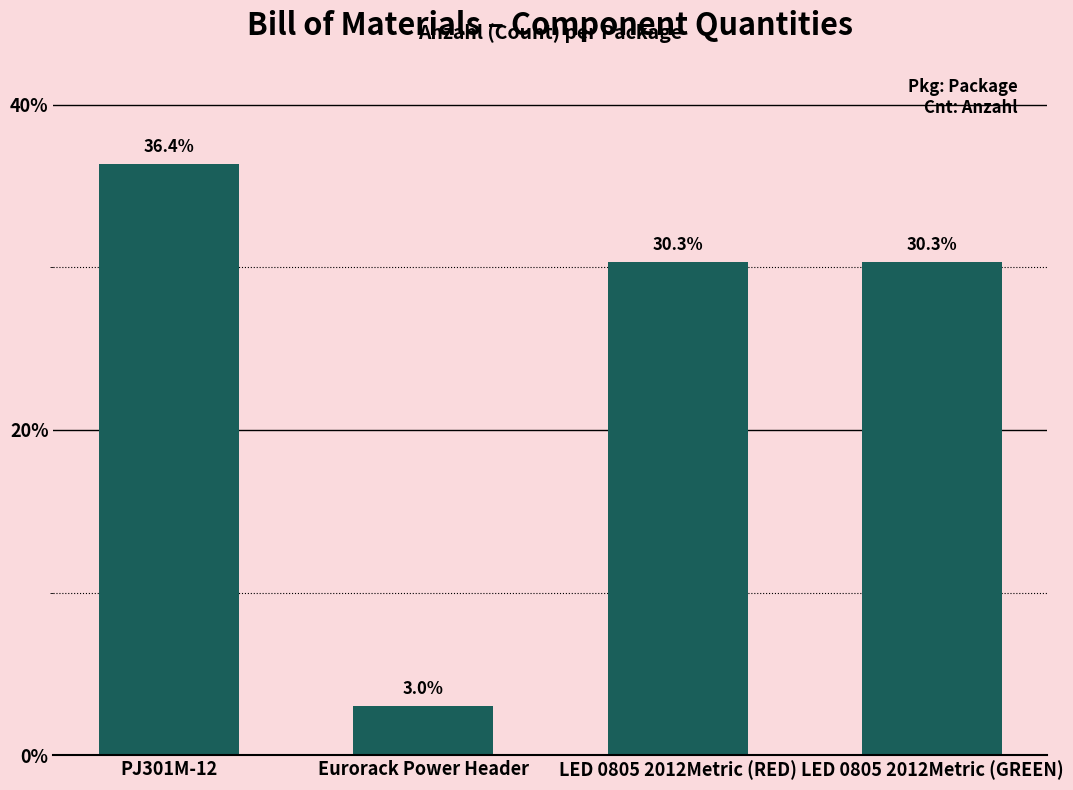

What is the label of the 3rd bar from the left?

LED 0805 2012Metric (RED)